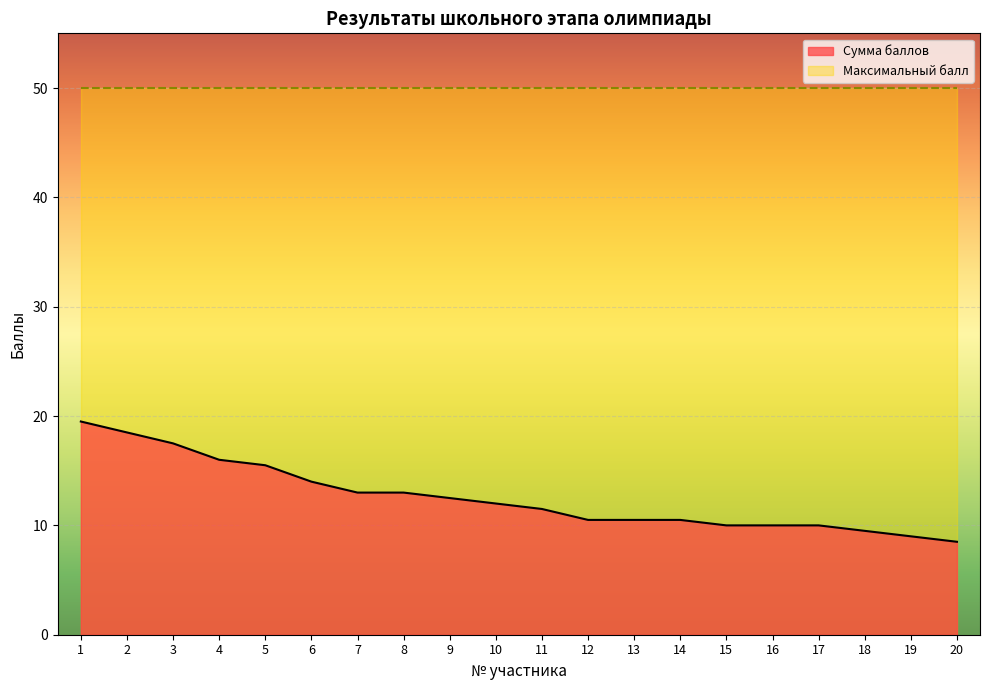

Which category has the highest value across all series?

1